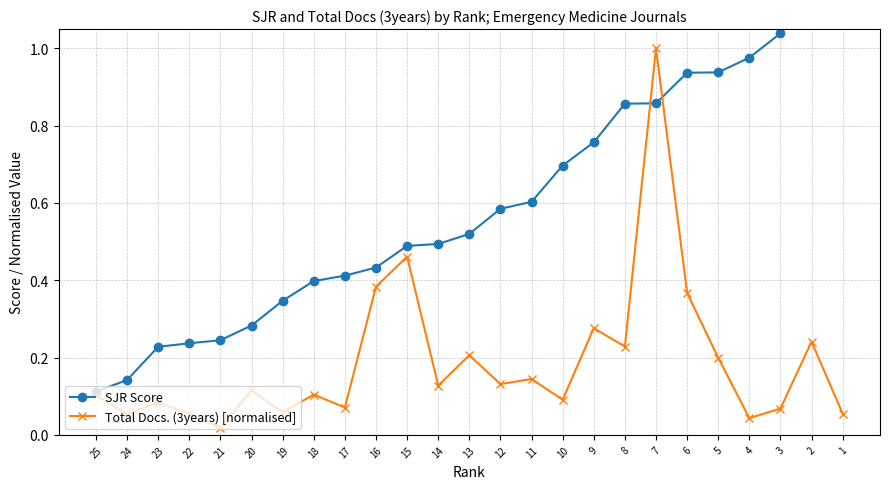

Is the value of Total Docs. (3years) [normalised] at 12 greater than the value of SJR Score at 17?

No